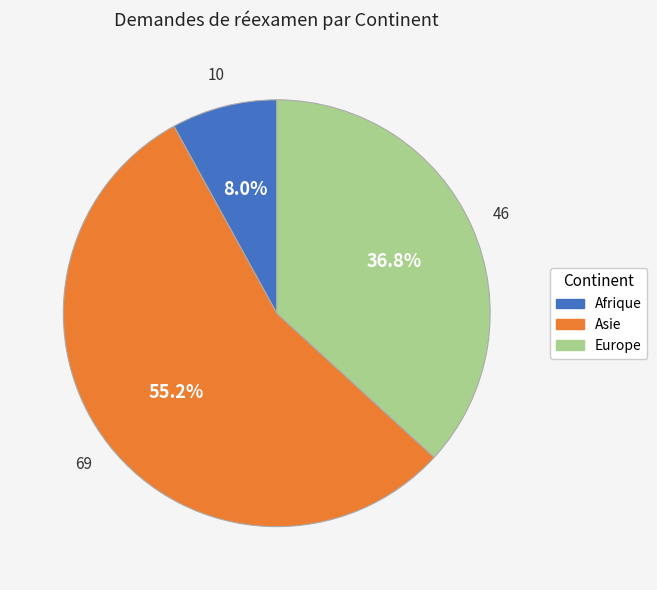

Is there any slice that represents more than half of the pie?

Yes